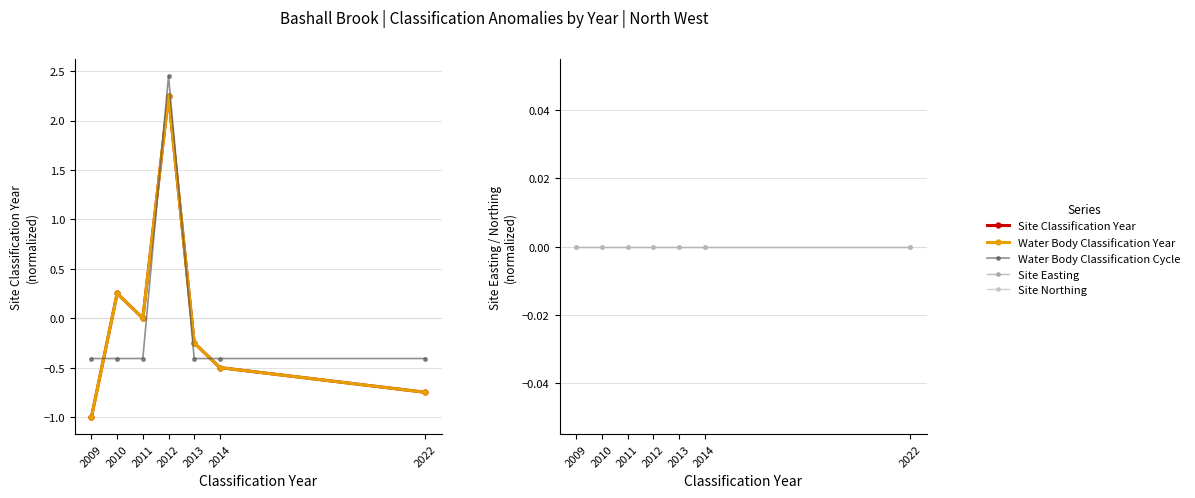

True or false: Water Body Classification Year and Site Classification Year intersect in this chart.

False